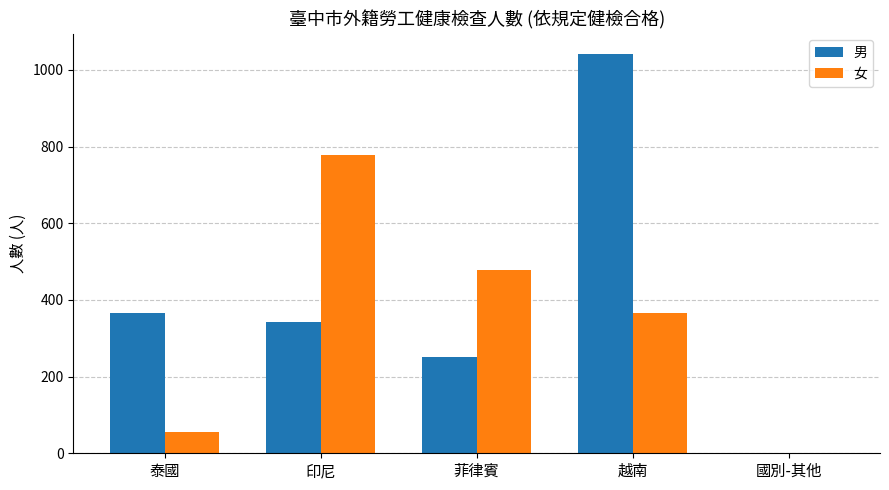

What is the total value across all series at 菲律賓?

729